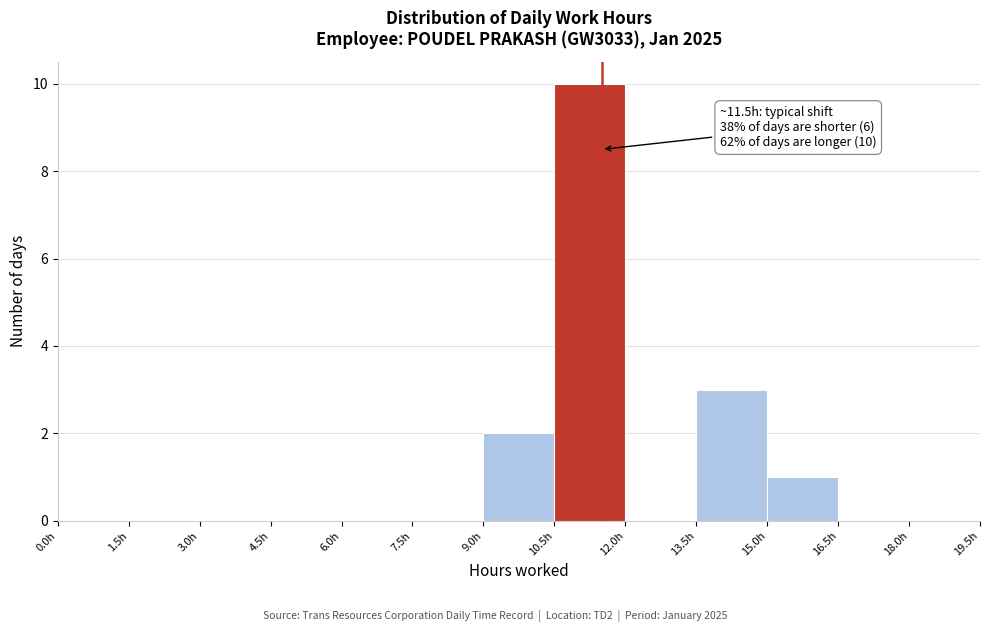

Over which range of the x-axis is the bar tallest?

10.5 to 12.0